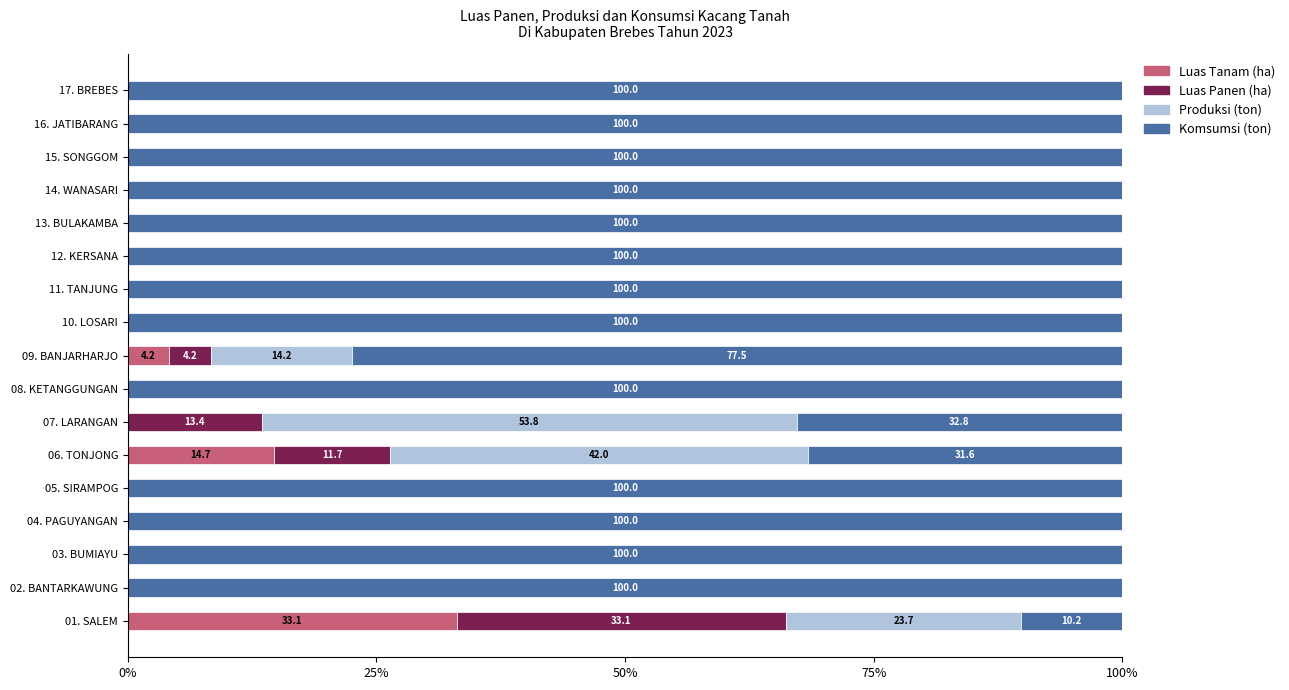

True or false: Luas Tanam (ha) has a value of -15.4 at 02. BANTARKAWUNG.

False